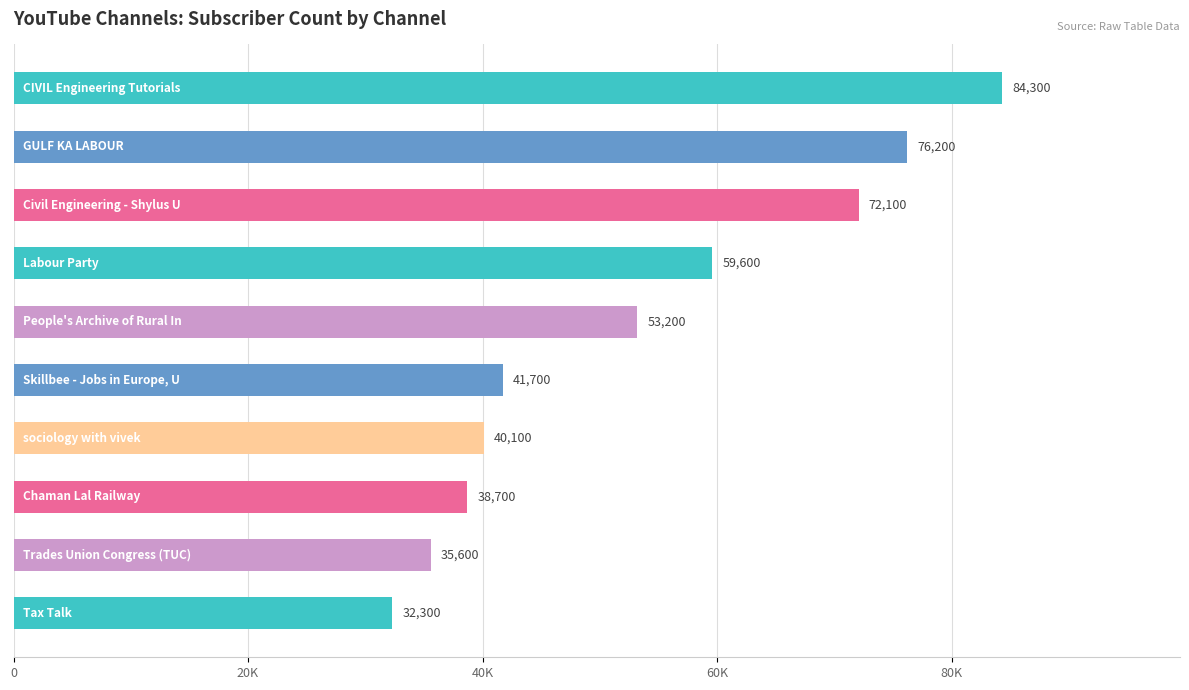

Are the bars horizontal?

Yes